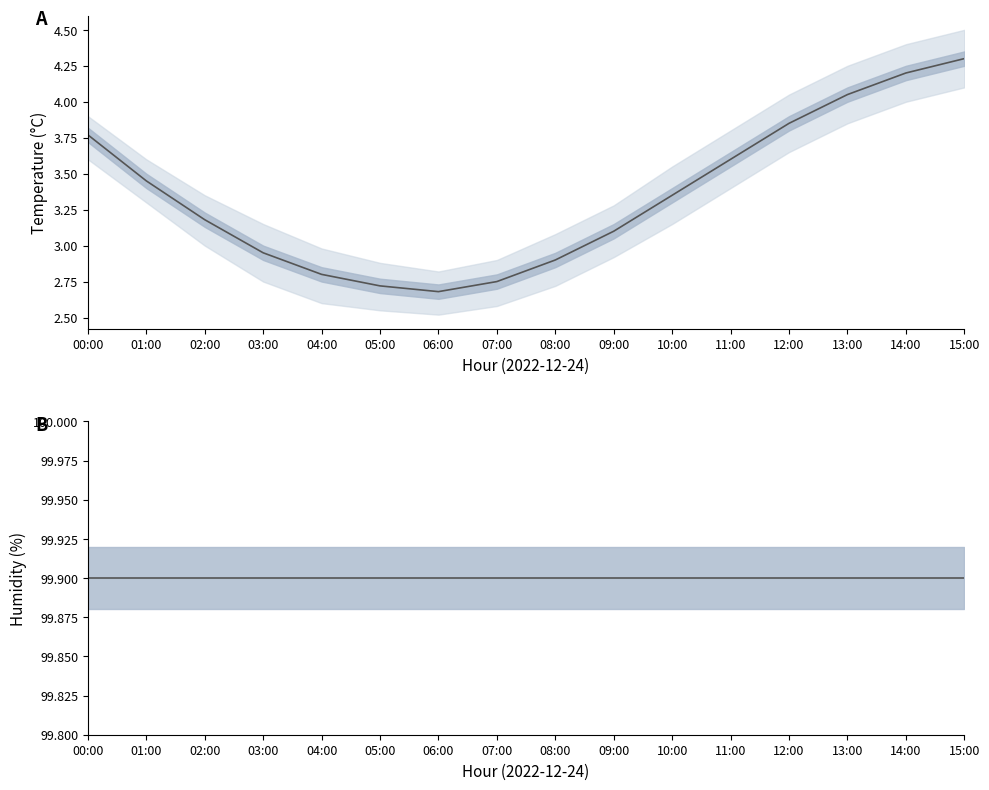

In temperature mean line, how many points are lower than both neighbors (excluding endpoints)?

1